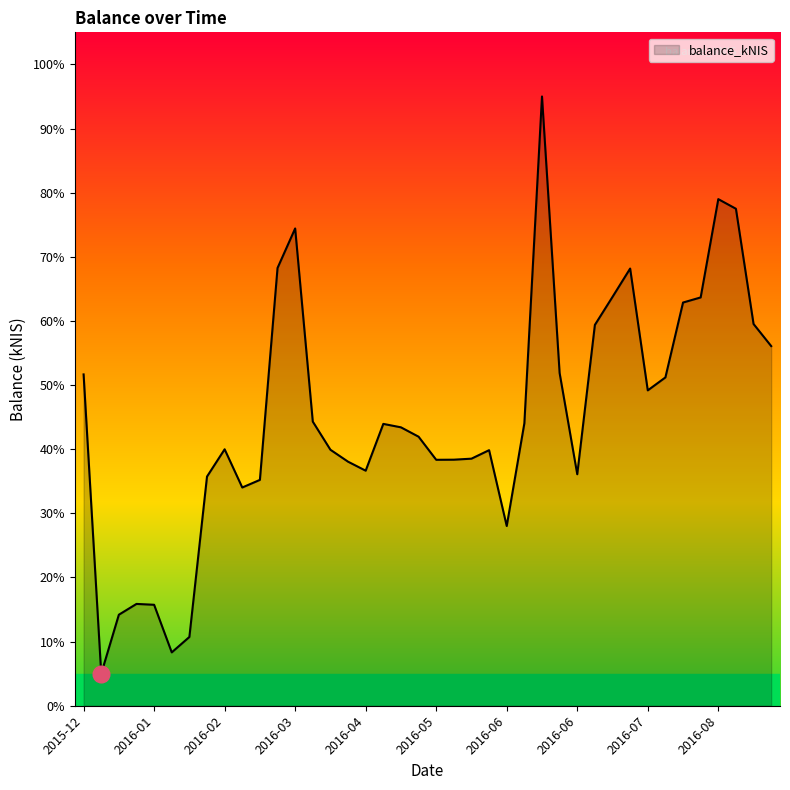

What is the smallest value displayed?

5.0